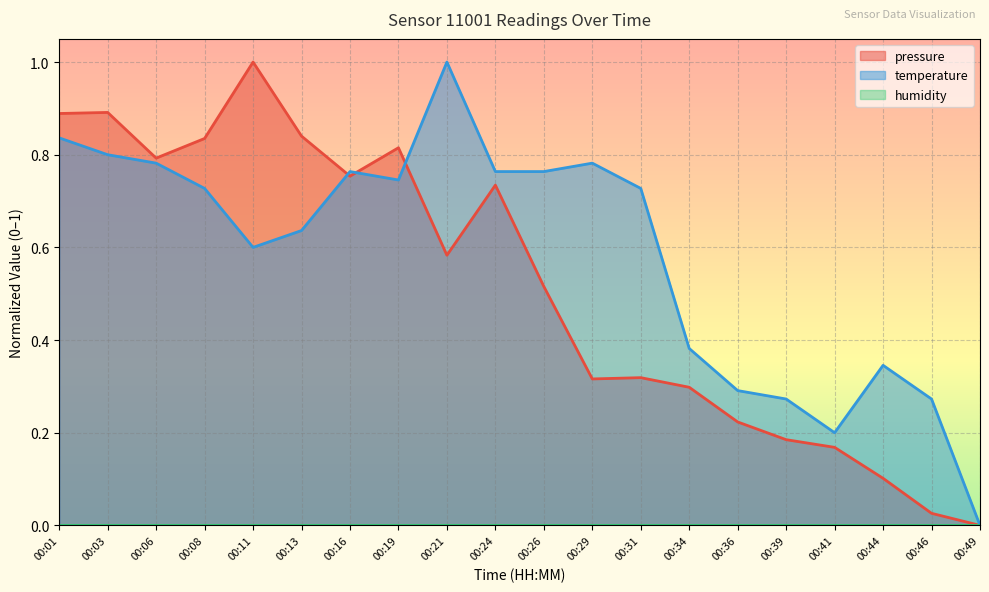

Rank the series by their maximum value, from highest to lowest.

pressure, temperature